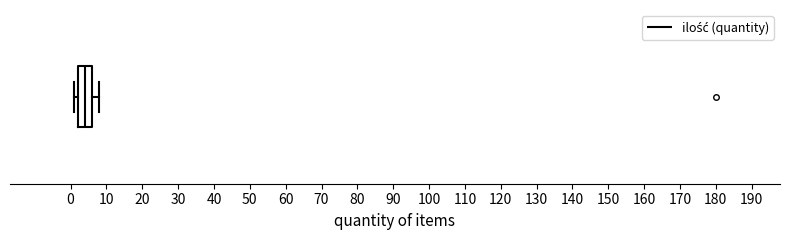

Transcribe this box plot: give where the median line is, the range the box spans, and where the two whiskers end, as read against the x-axis. The values are not printed on the chart, so give them approximately, as read against the axis.

median 4, box 2 to 6, whiskers 1 to 8